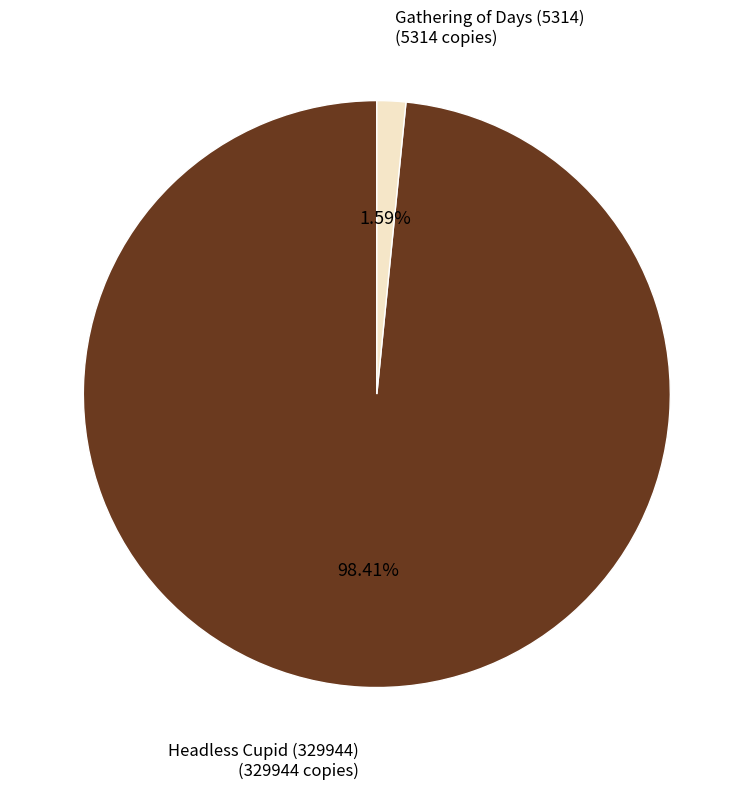

Count the number of slices in the pie.

2